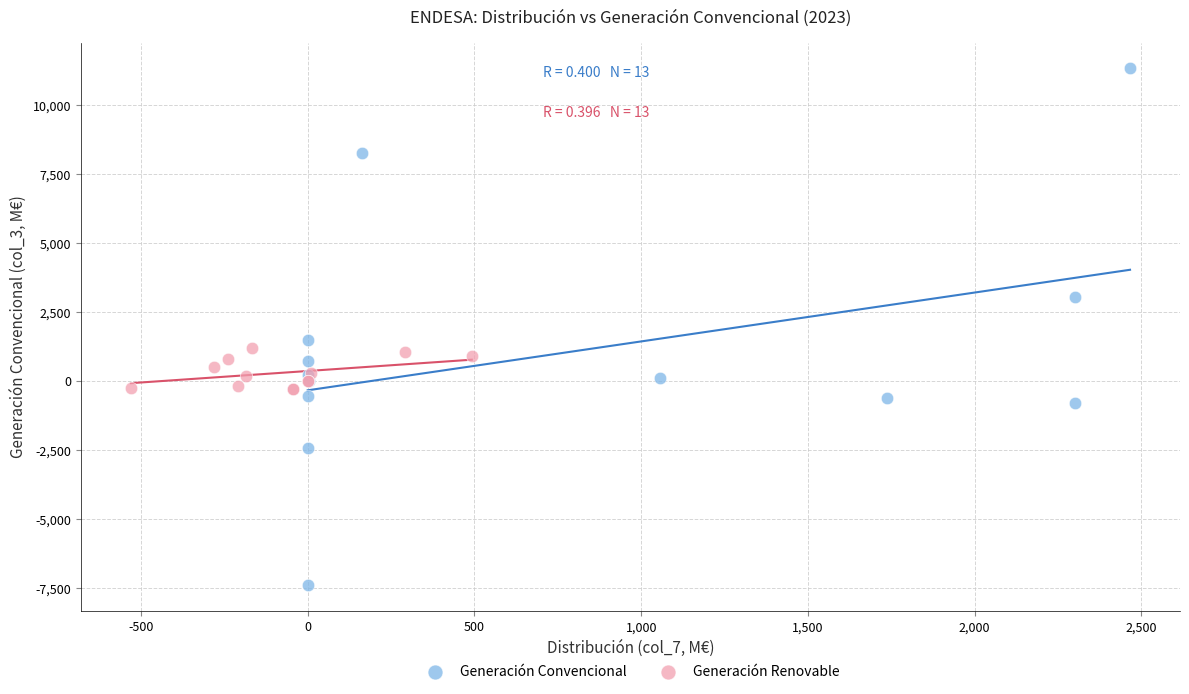

Which series has the largest Y range (max minus min)?

Generación Convencional